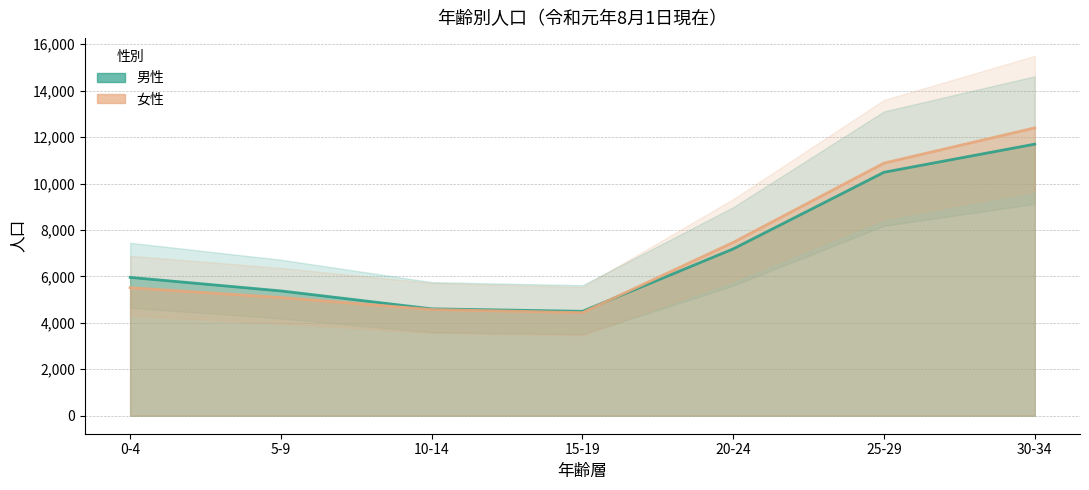

List the series in order of their overall mean, lowest first.

男性, 女性